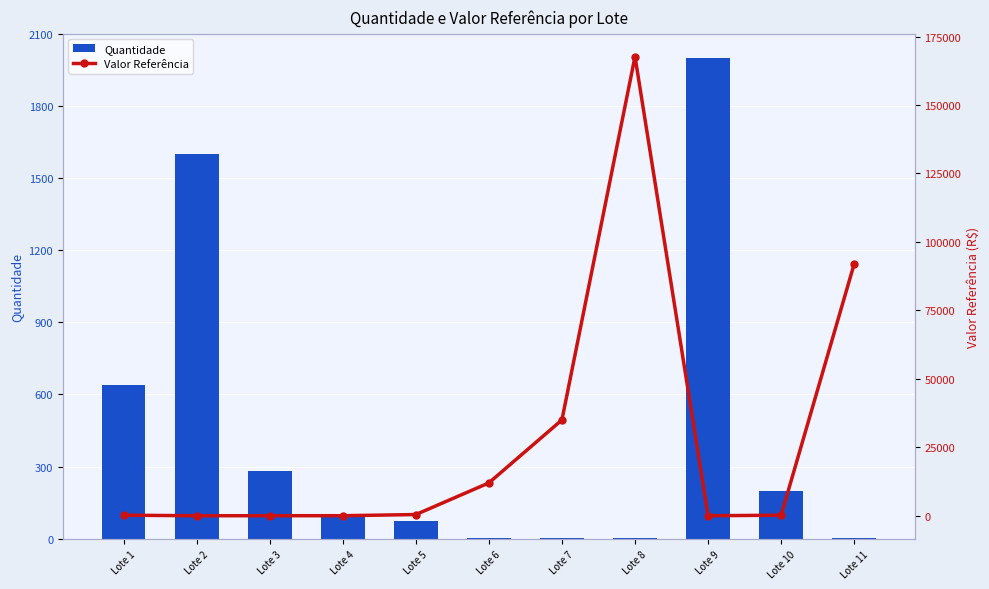

Count the number of categories in the chart.

11